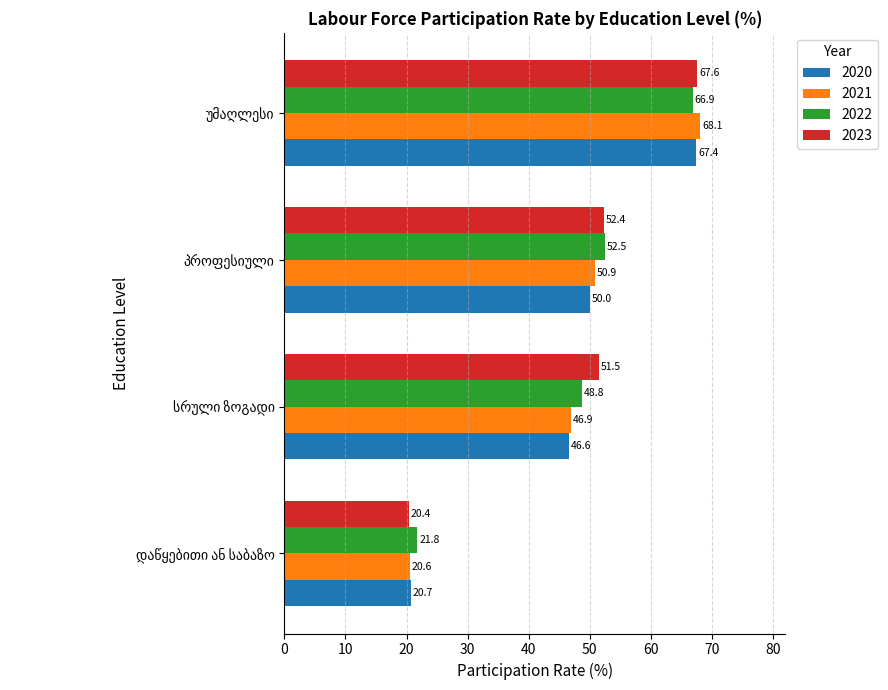

What is the sum of all 2023 values?

191.8